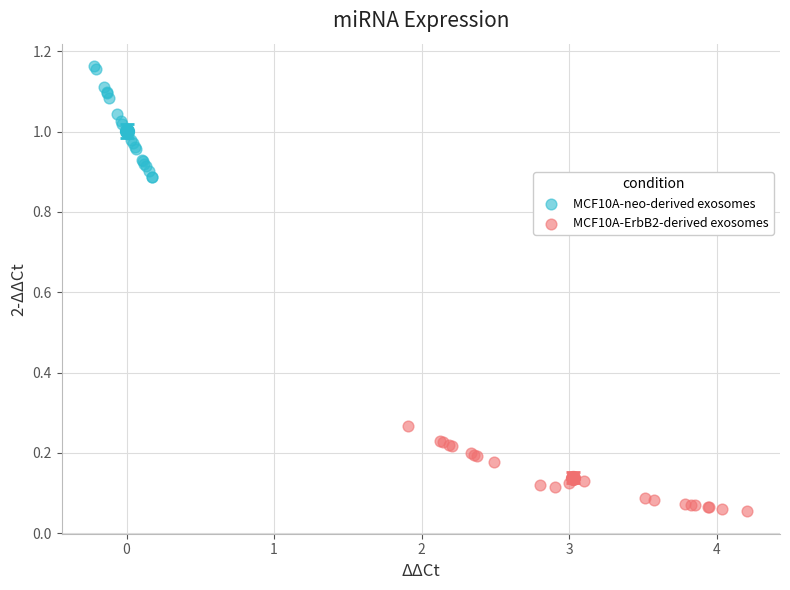

Which series has the widest spread of Y values?

MCF10A-neo-derived exosomes